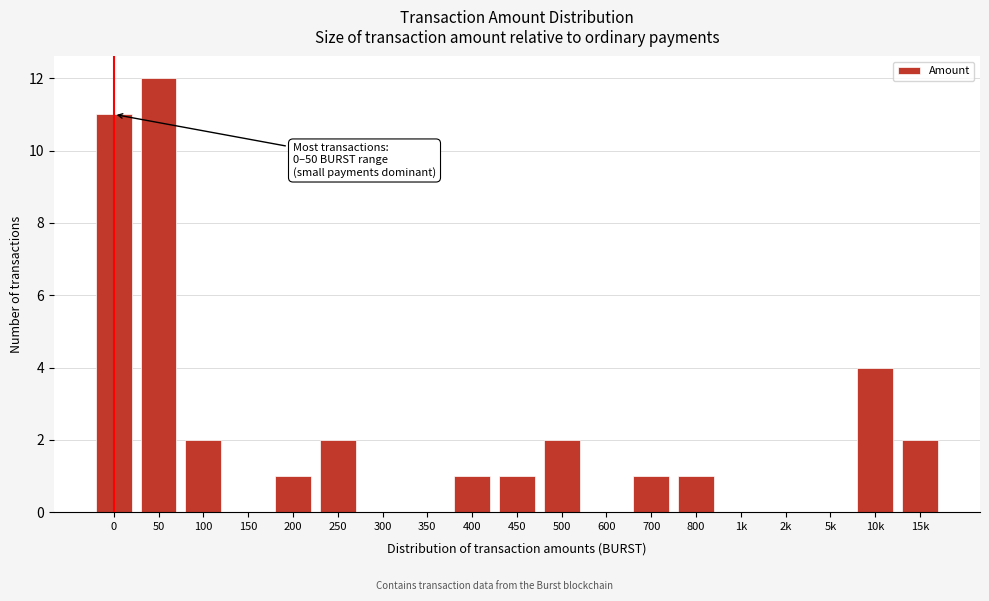

Reading left to right, transcribe all the data shown in this chart.

0=11	50=12	100=2	150=0	200=1	250=2	300=0	350=0	400=1	450=1	500=2	600=0	700=1	800=1	1k=0	2k=0	5k=0	10k=4	15k=2